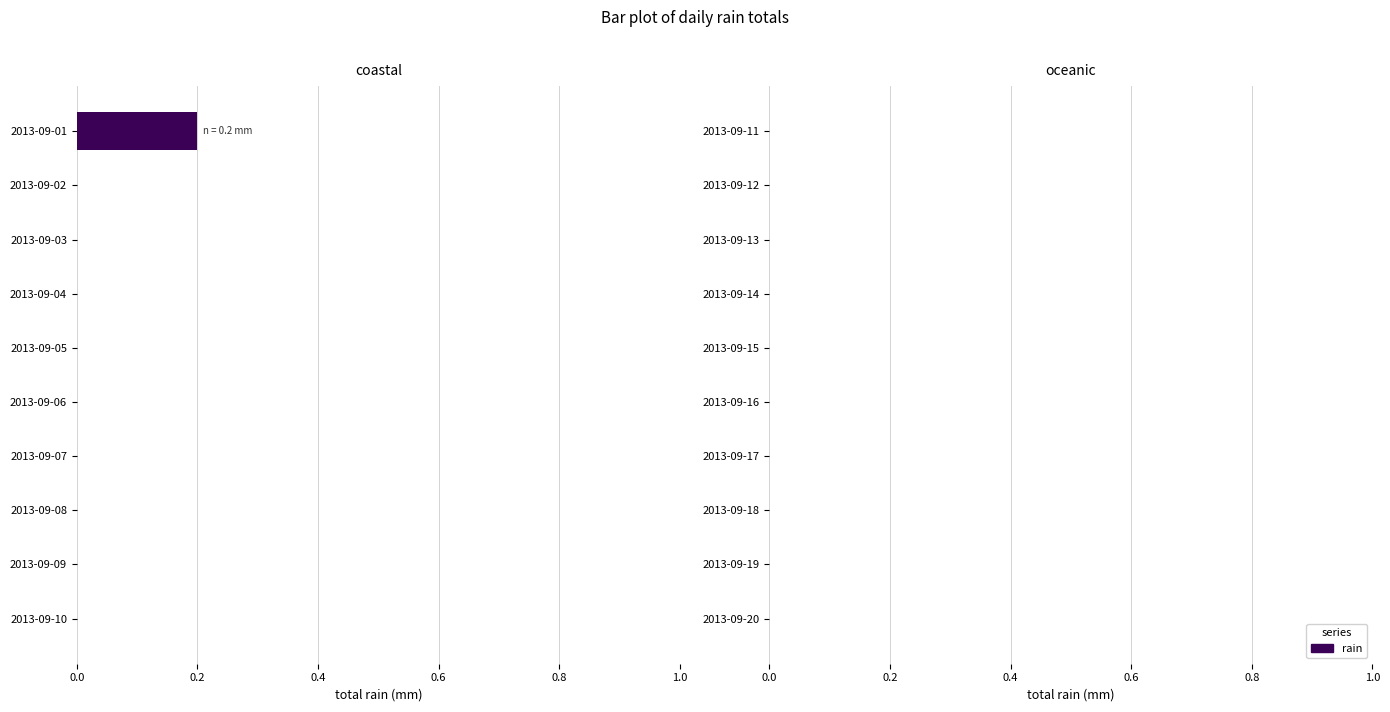

Which category has the highest value across all series?

2013-09-01